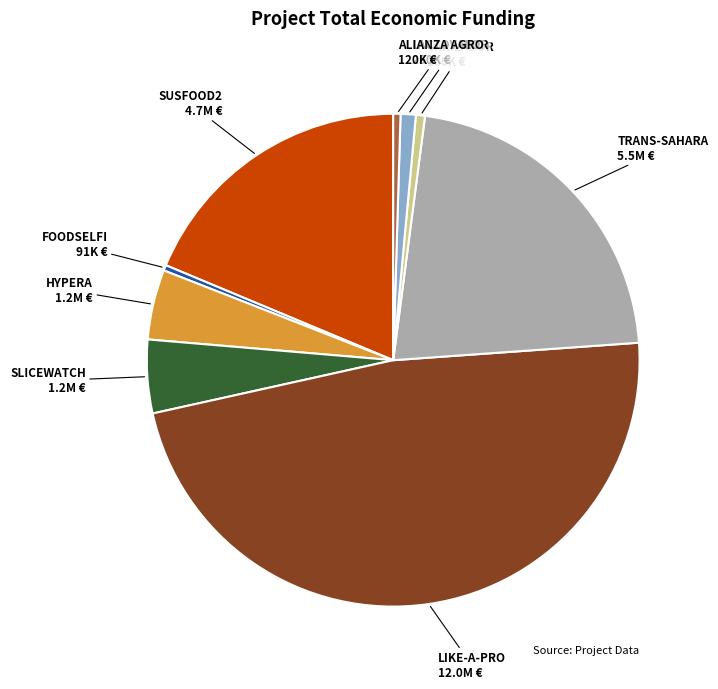

Is there a majority slice in this chart?

No